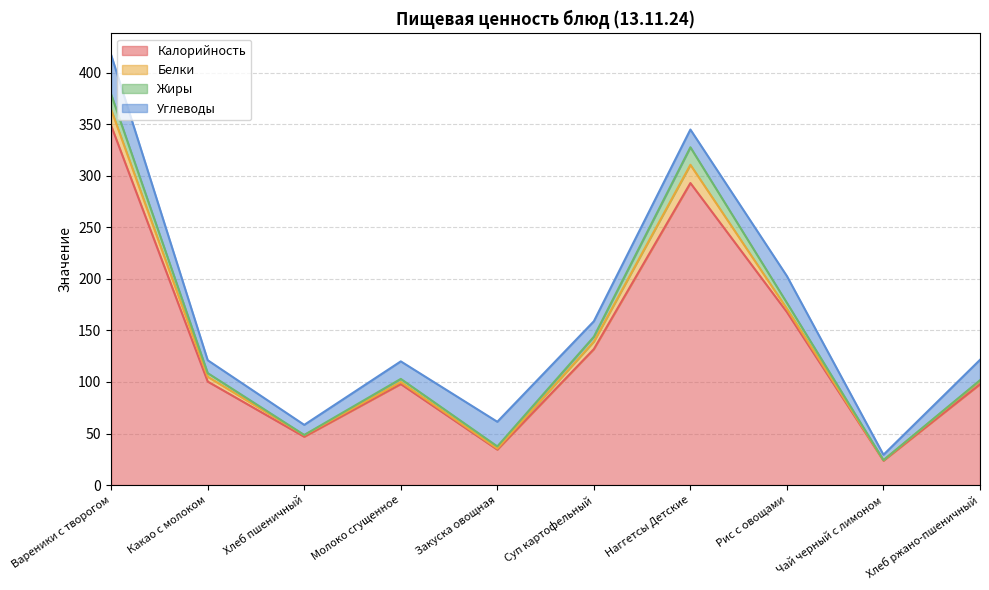

The Жиры series shows 9.1 at Рис с овощами. True or false?

False